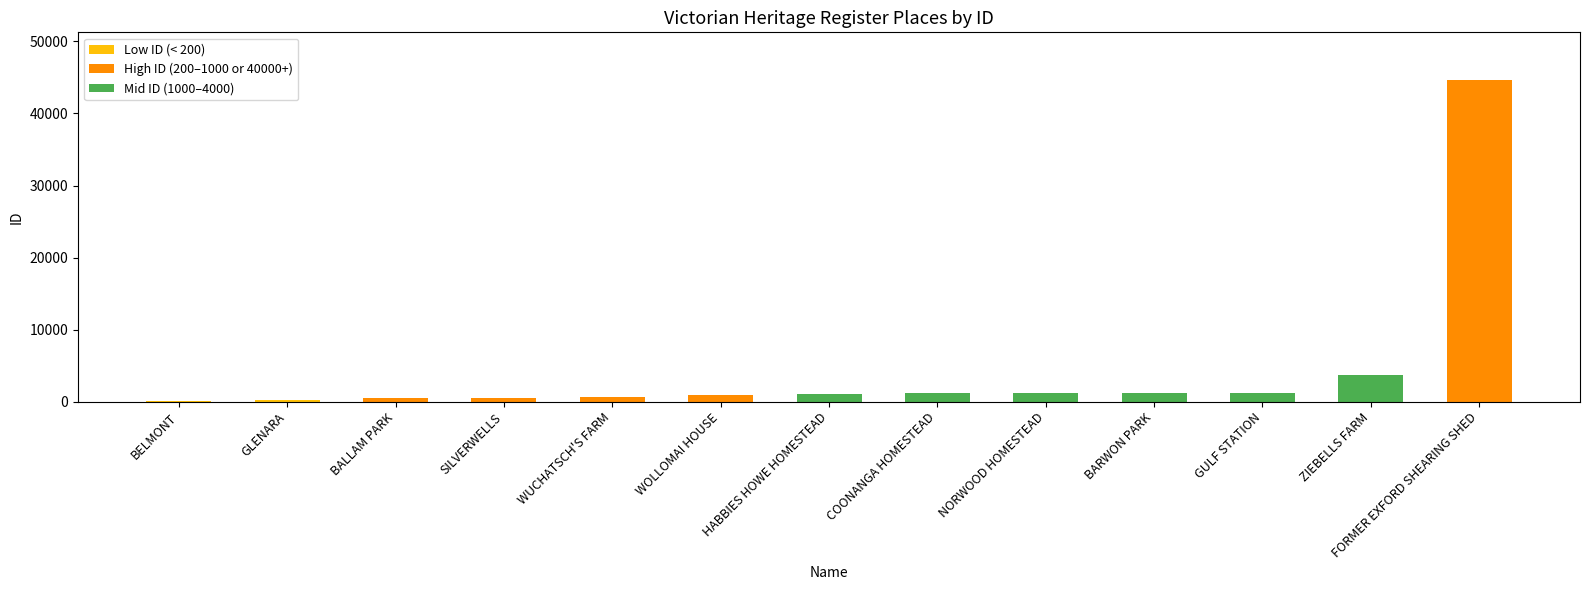

Is it true that the value at NORWOOD HOMESTEAD is 1185?

True